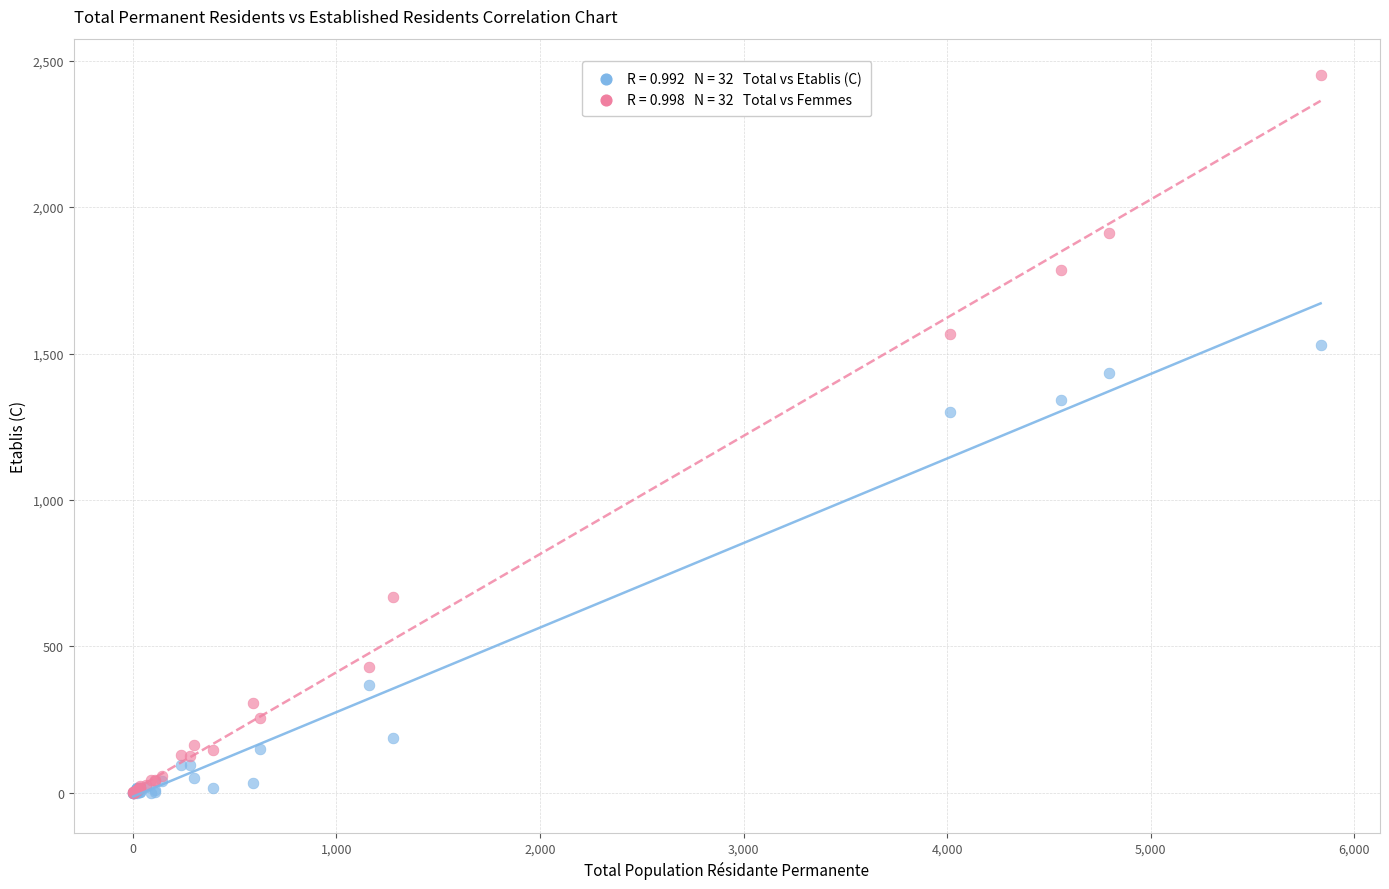

Across all series, what Y value is closest to 1226?

1302